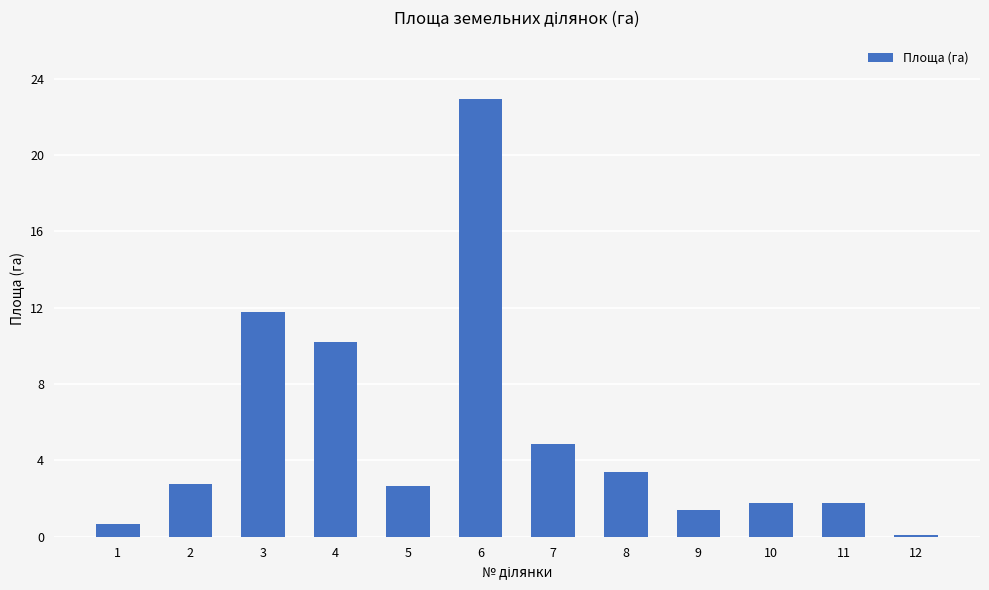

Reading left to right, what are all the values shown in this chart?

0.7	2.8	11.8	10.2	2.6	22.9	4.9	3.4	1.4	1.8	1.8	0.1